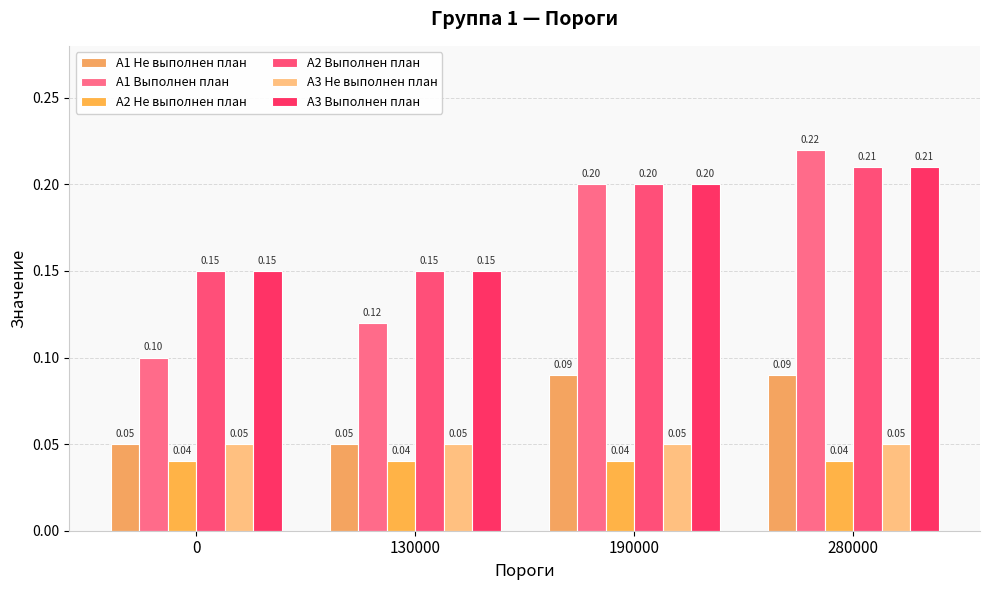

How many categories are shown in the chart?

4